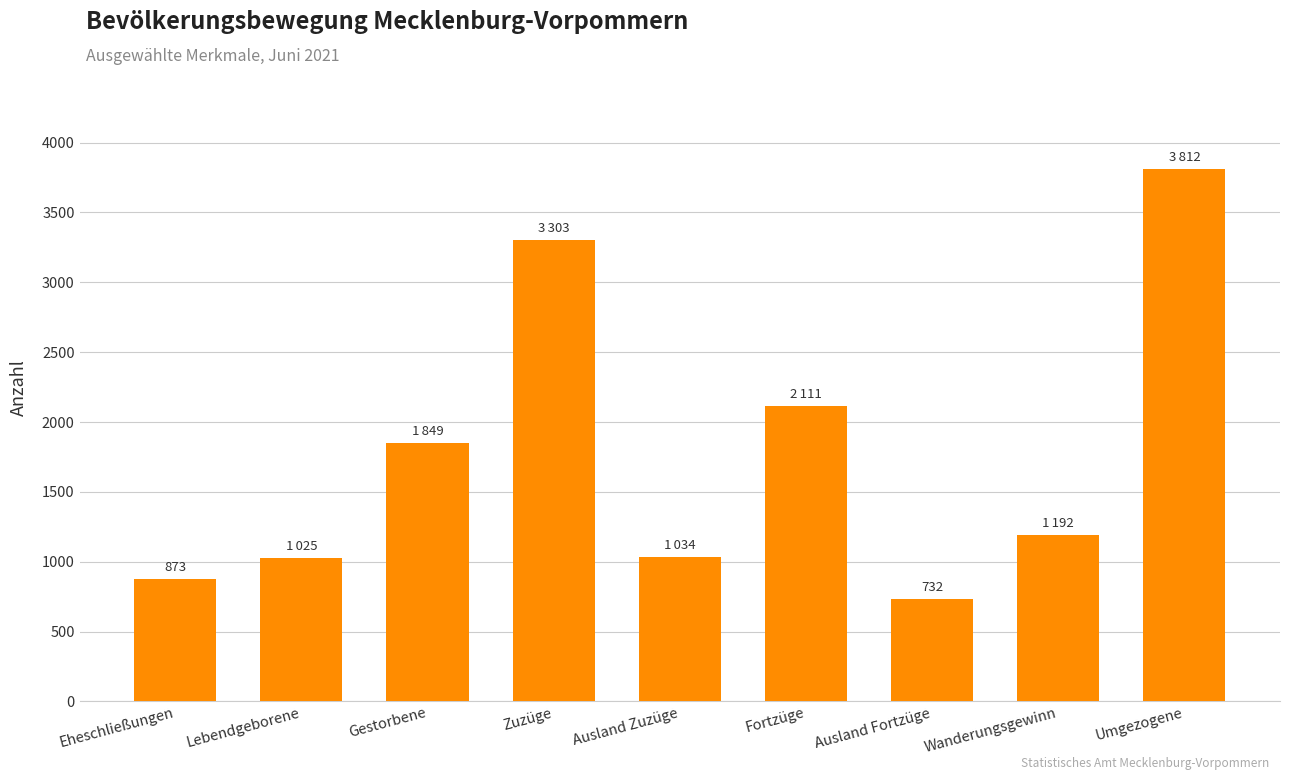

What is the maximum value shown in the chart?

3812